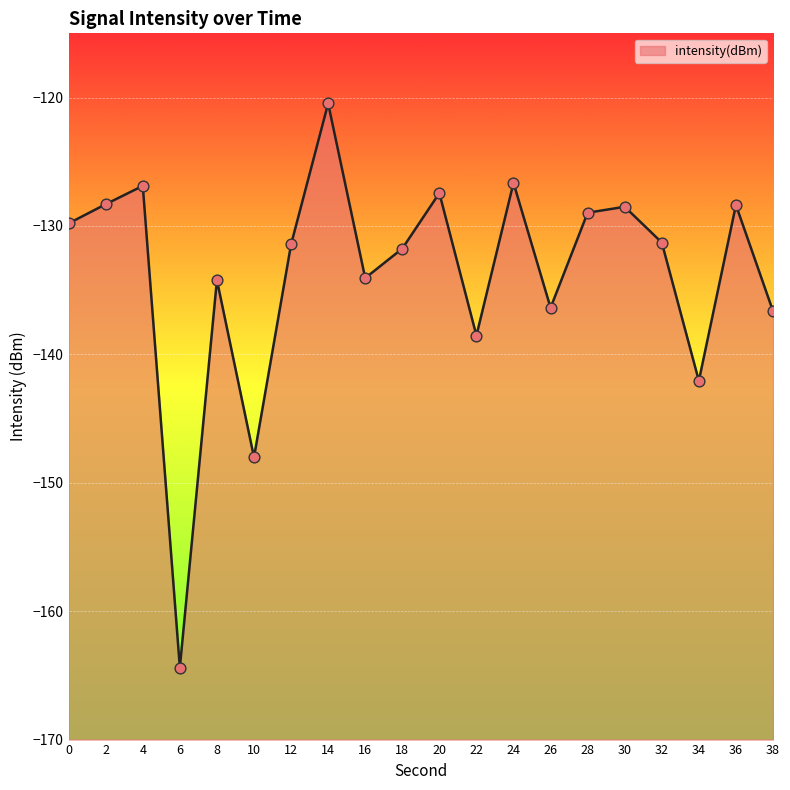

Which has a higher value, 12 or 38?

12